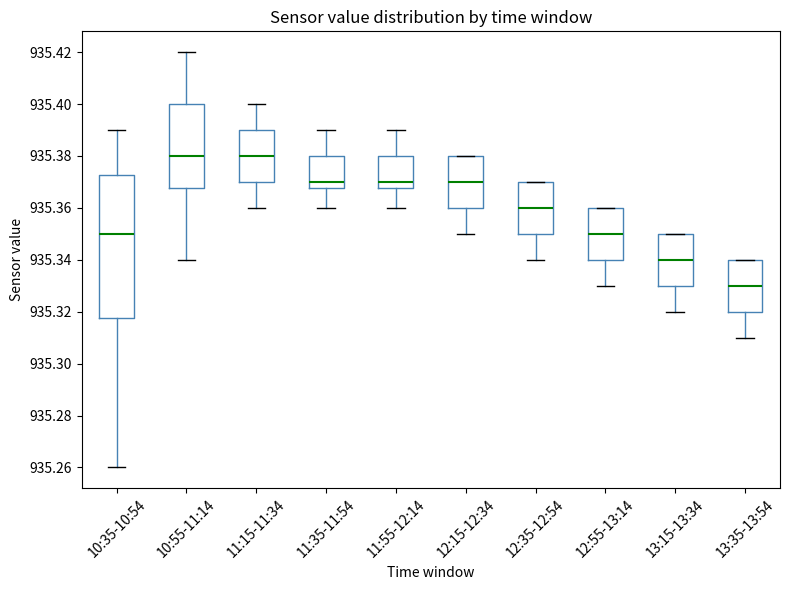

Comparing the boxes themselves (not the whiskers), which one is the tallest?

10:35-10:54